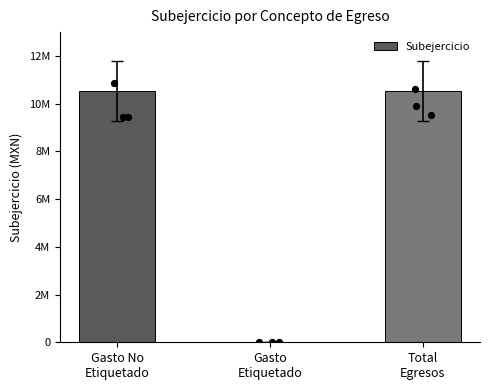

What is the change in value from Gasto
Etiquetado to Total
Egresos?

+10535835.3